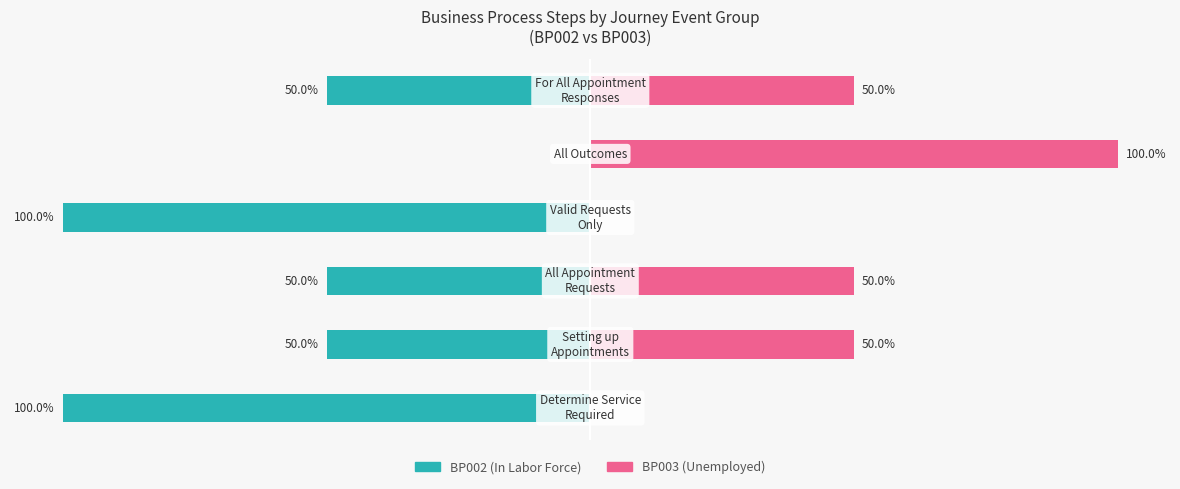

Count the In Labor Force values in the range -100 to -50.

5